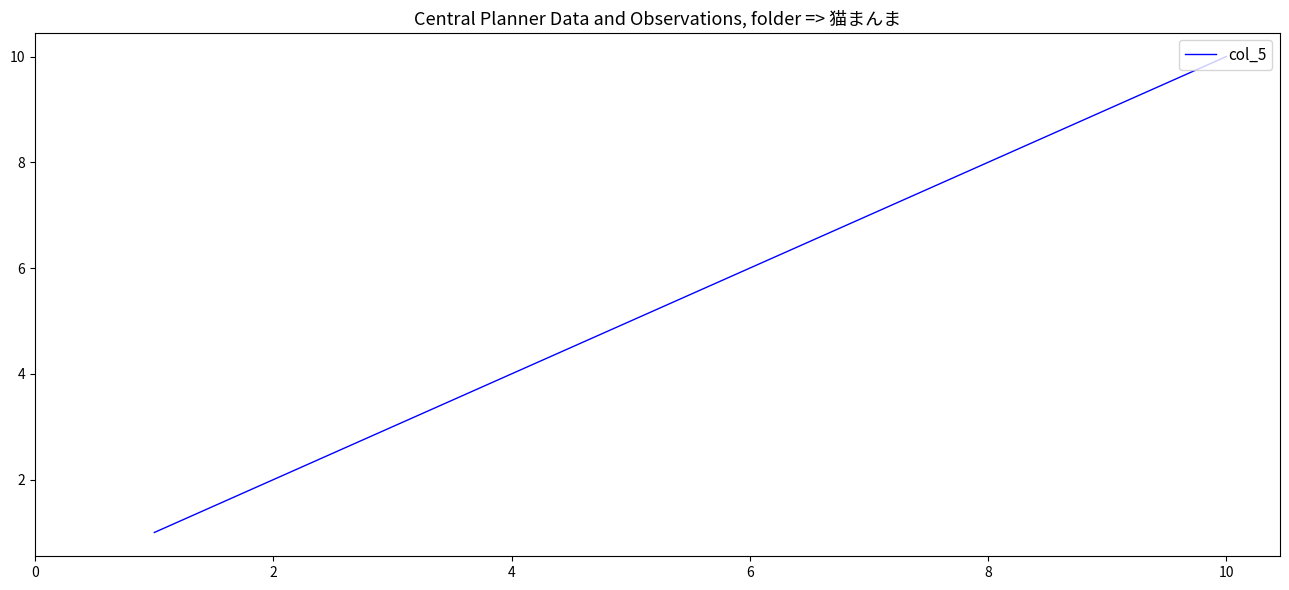

Count the number of data series in this chart.

1